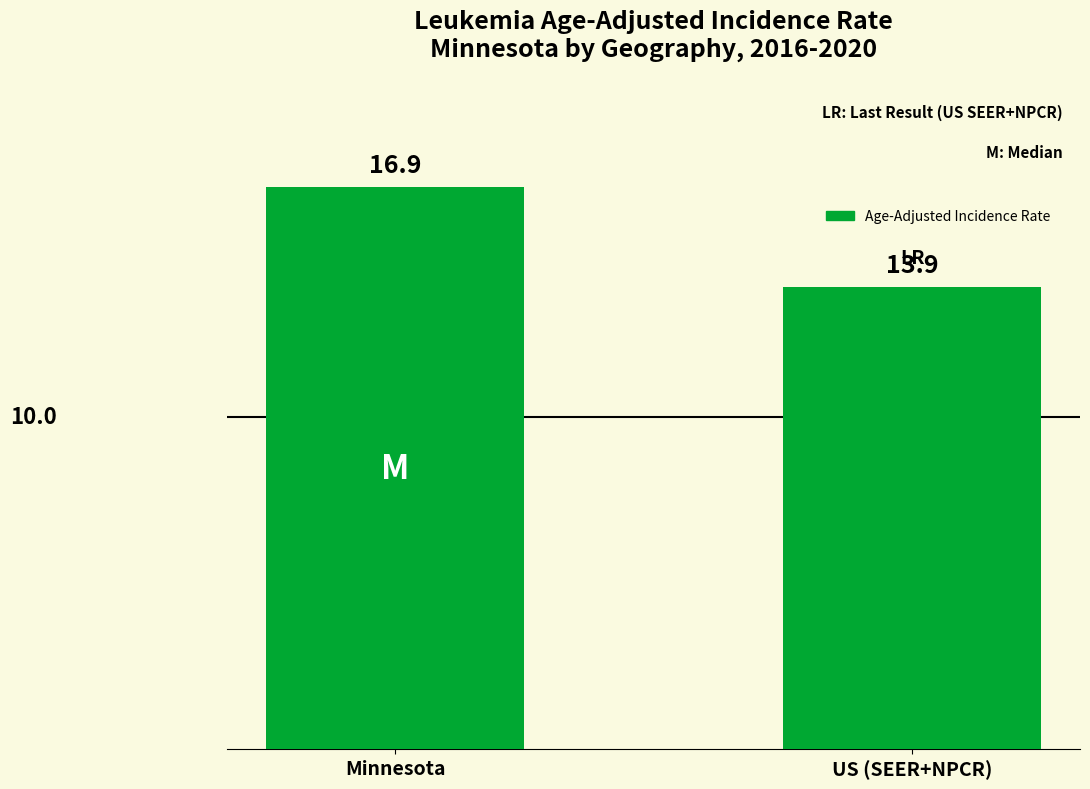

Reading left to right, extract all data points from this chart.

16.9	13.9